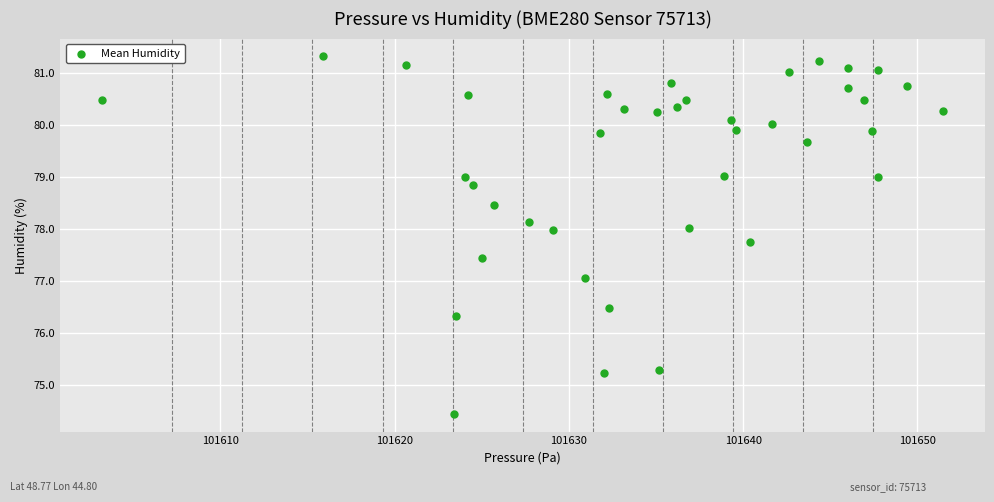

What is the range of X values (max minus min)?

48.2